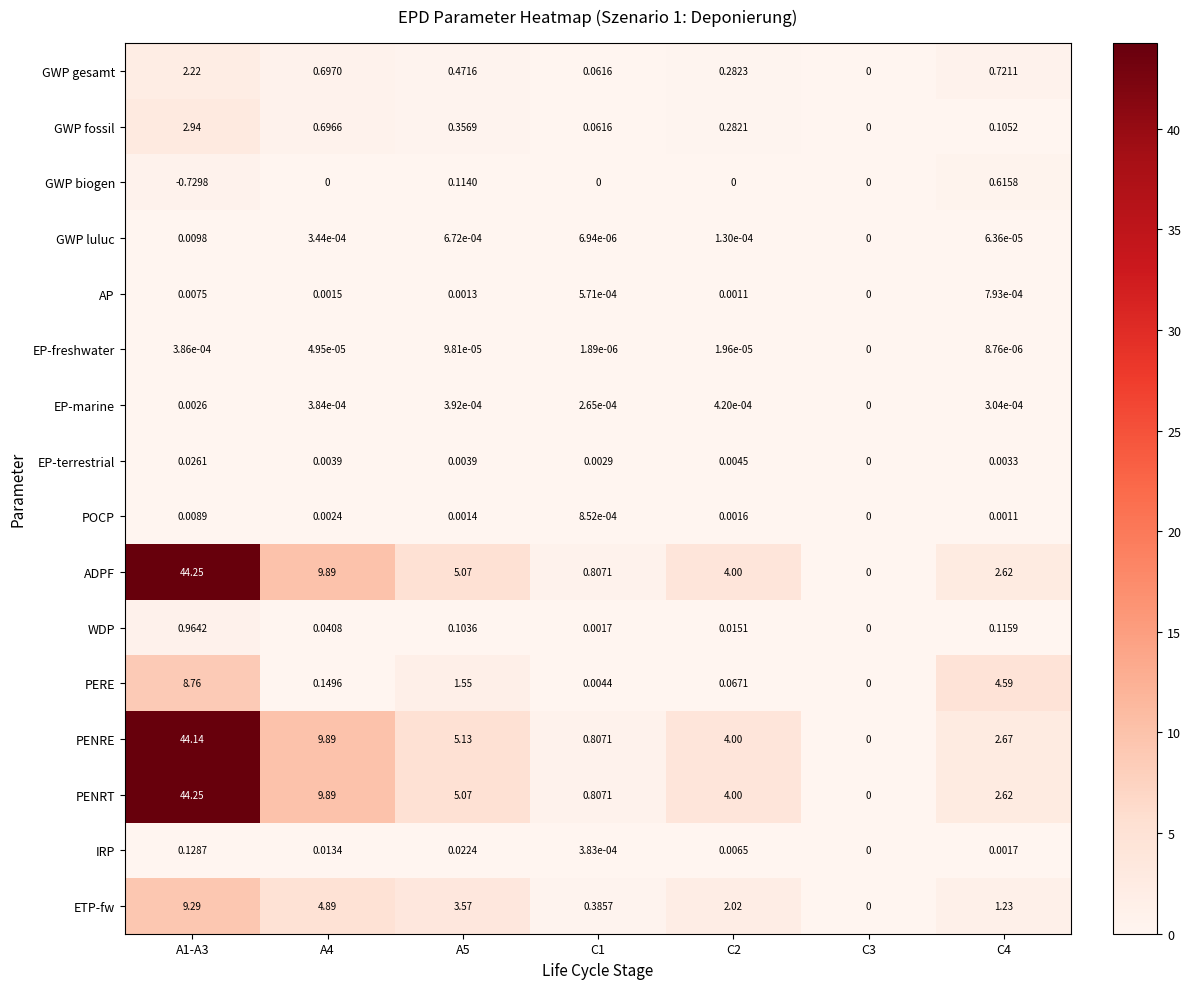

Is the value of IRP at A1-A3 greater than the value of EP-terrestrial at C1?

Yes